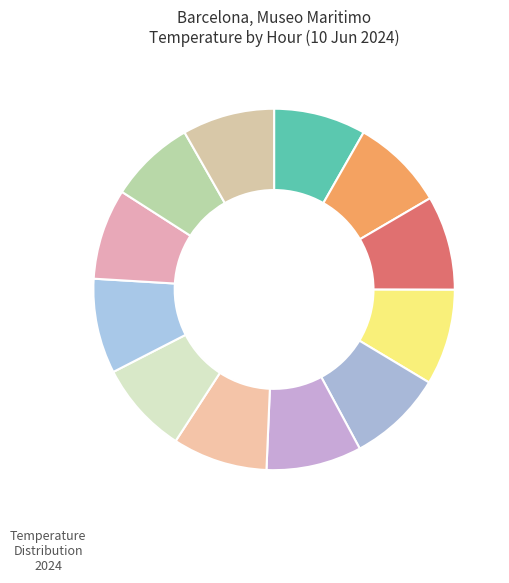

How many slices are in this pie chart?

12